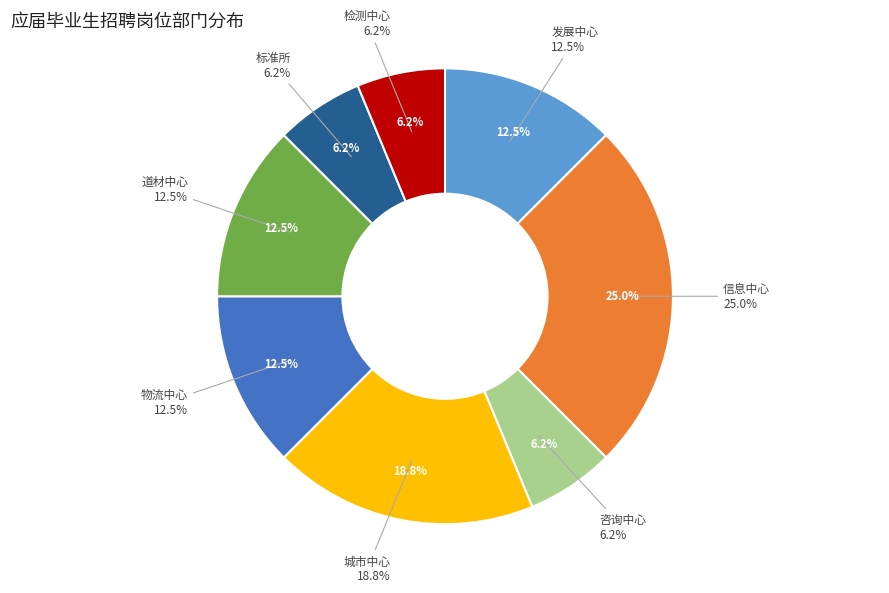

To the nearest percent, what is the average slice percentage?

12%